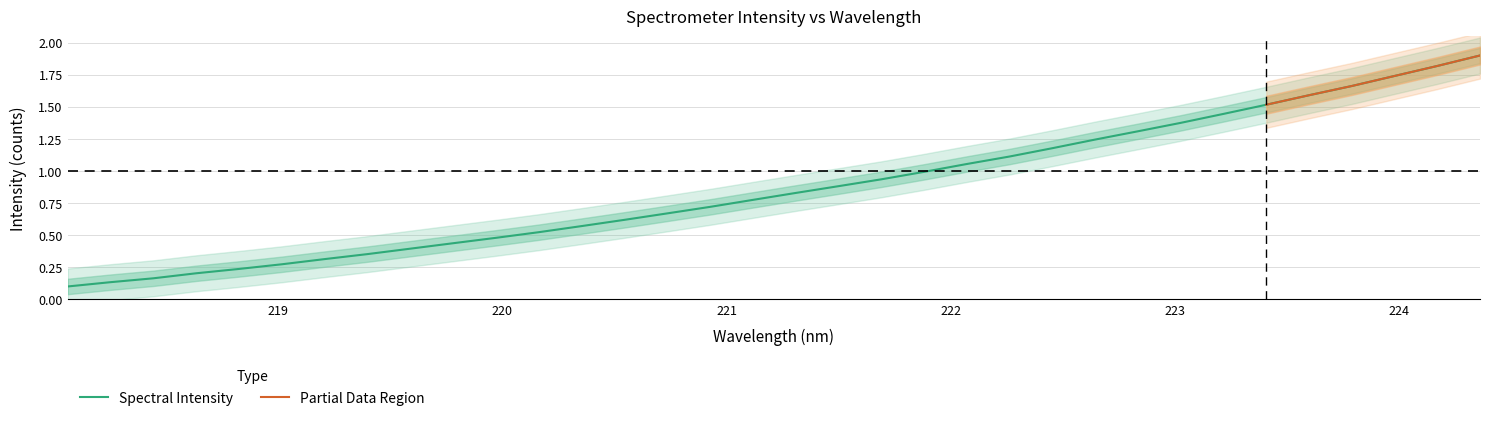

What is the label of the 22nd point from the left?

222.0721